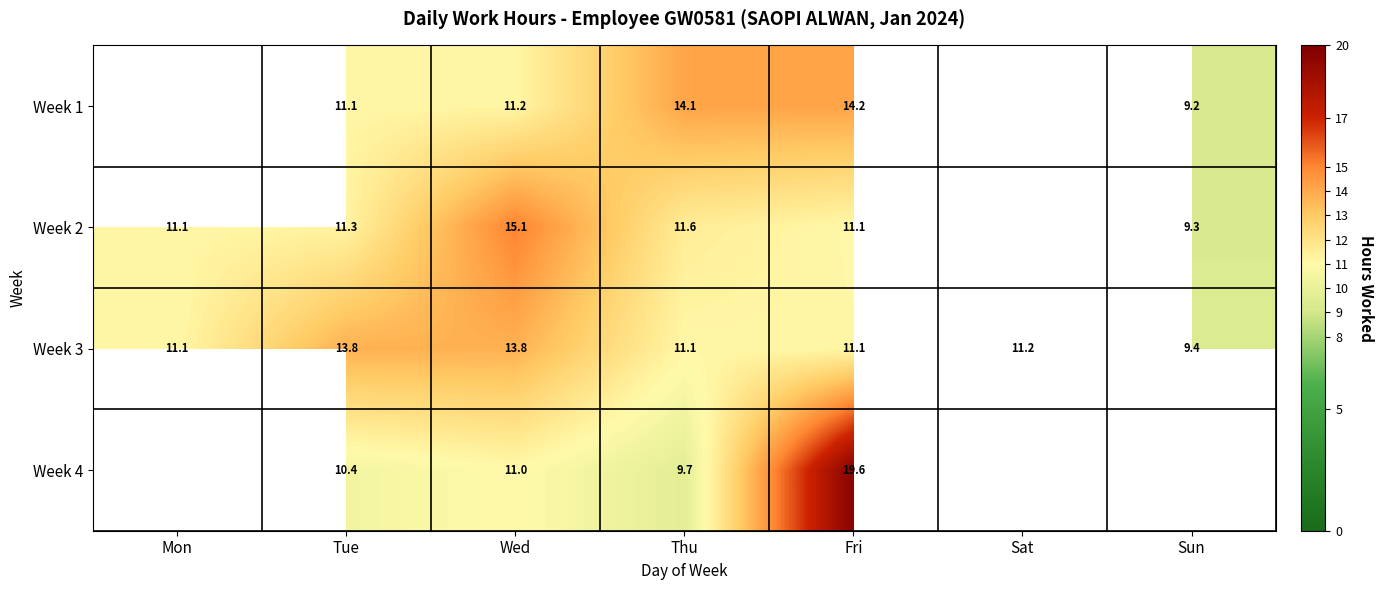

Is the value of Week 1 at Thu greater than the value of Week 4 at Thu?

Yes